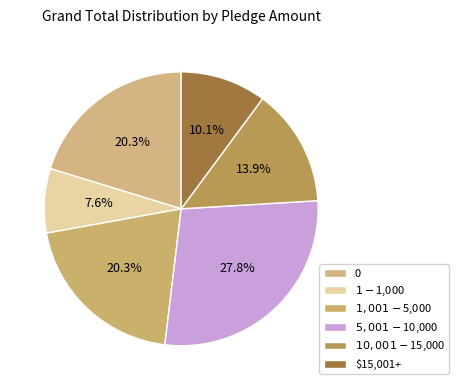

What is the smallest slice in the pie chart?

$1-$1,000